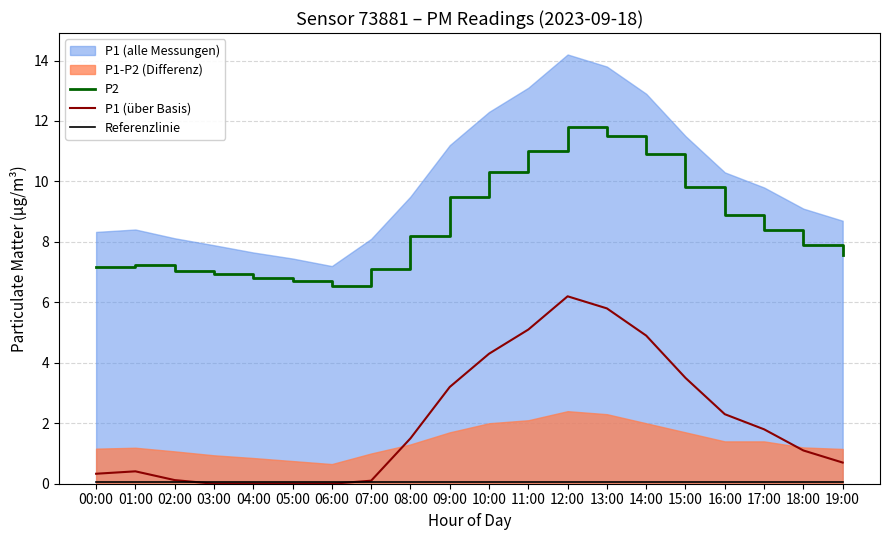

Where do P1 (über Basis) and Referenzlinie first cross each other?

02:00 and 03:00